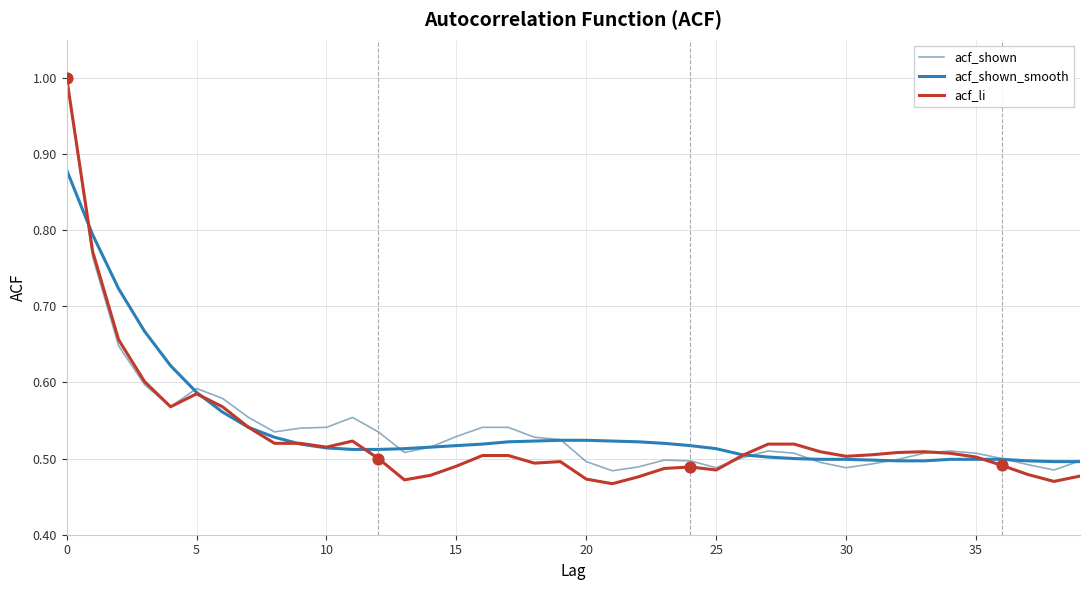

Which series has the widest spread of values?

acf_li